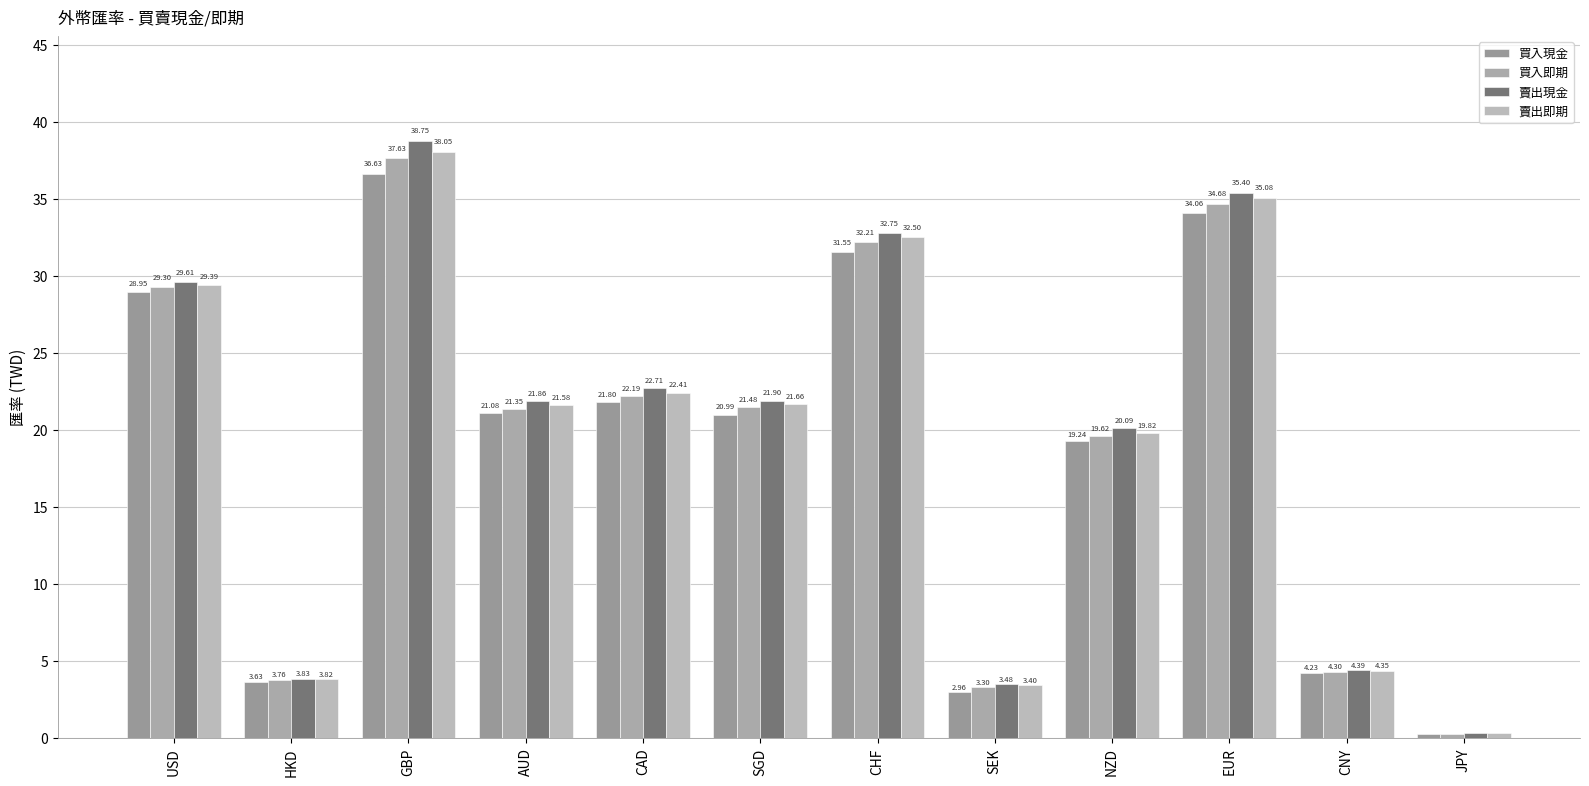

Rank the series by their average value, from highest to lowest.

賣出現金, 賣出即期, 買入即期, 買入現金